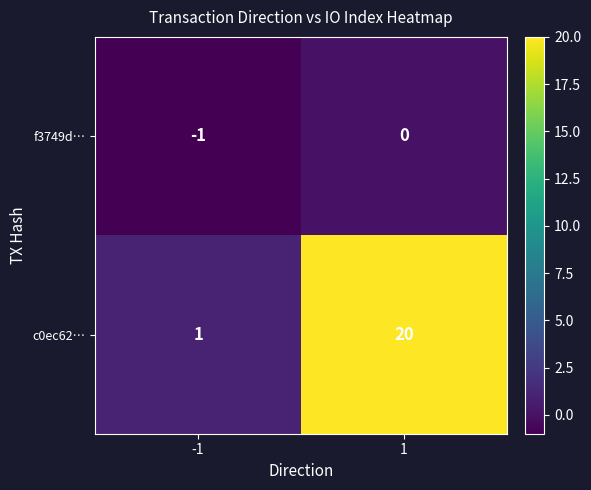

The c0ec62… series shows 20 at 1. True or false?

True